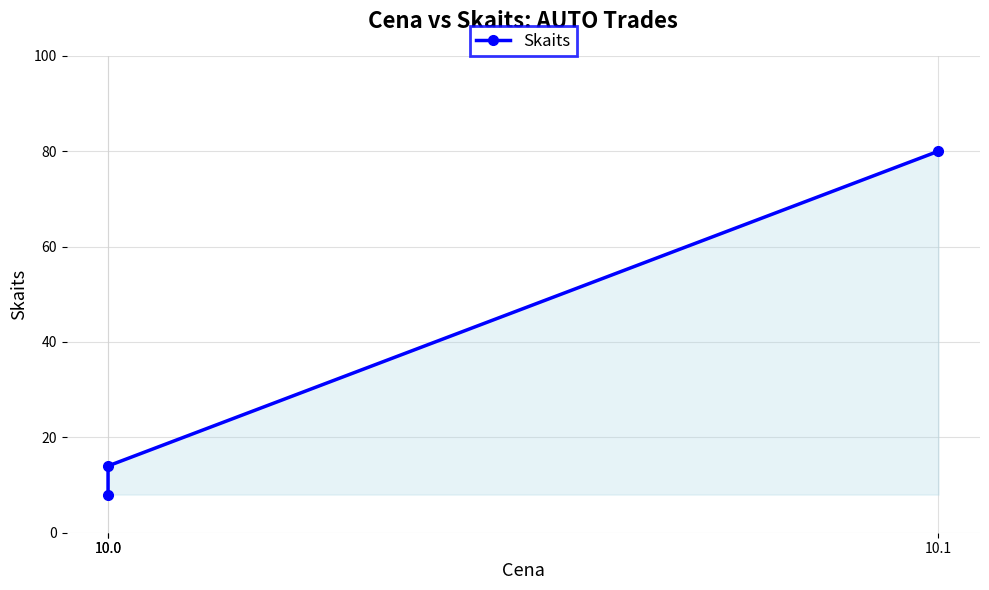

How many categories are shown in the chart?

3